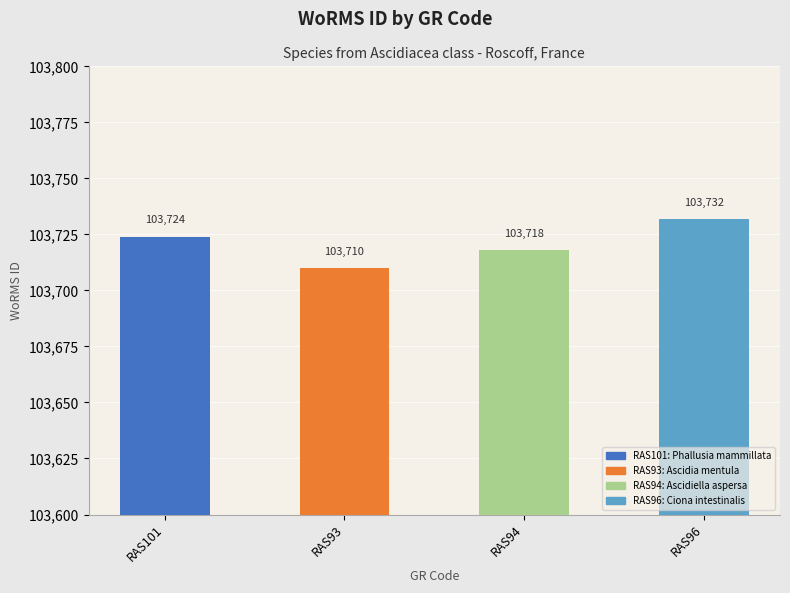

Rank the categories by value from lowest to highest.

RAS93, RAS94, RAS101, RAS96